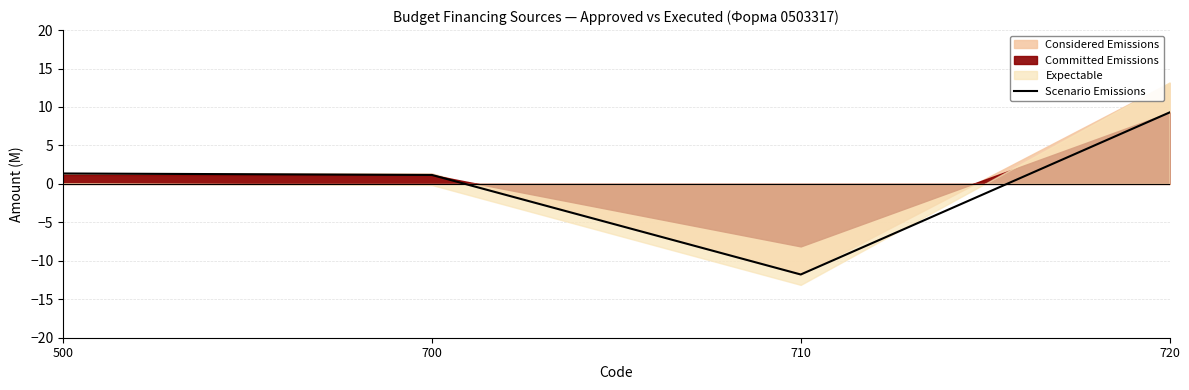

What is the value of the 2nd point from the left?

1.2